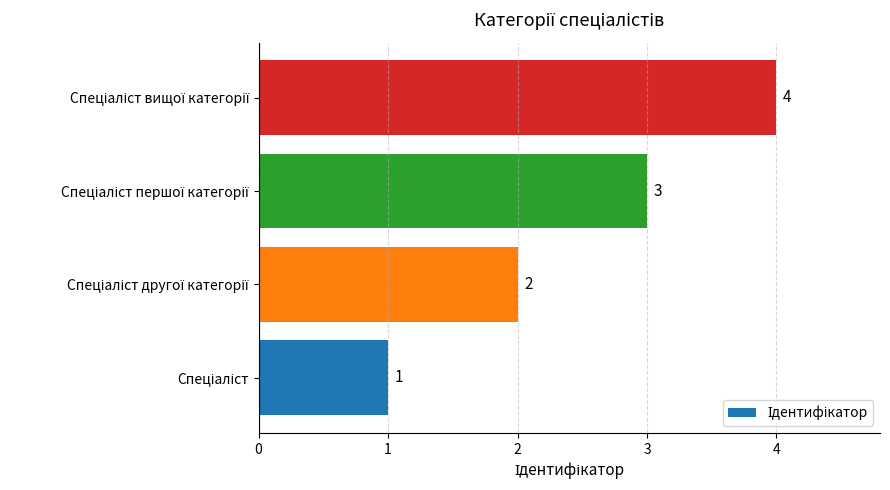

What is the sum of all values?

10